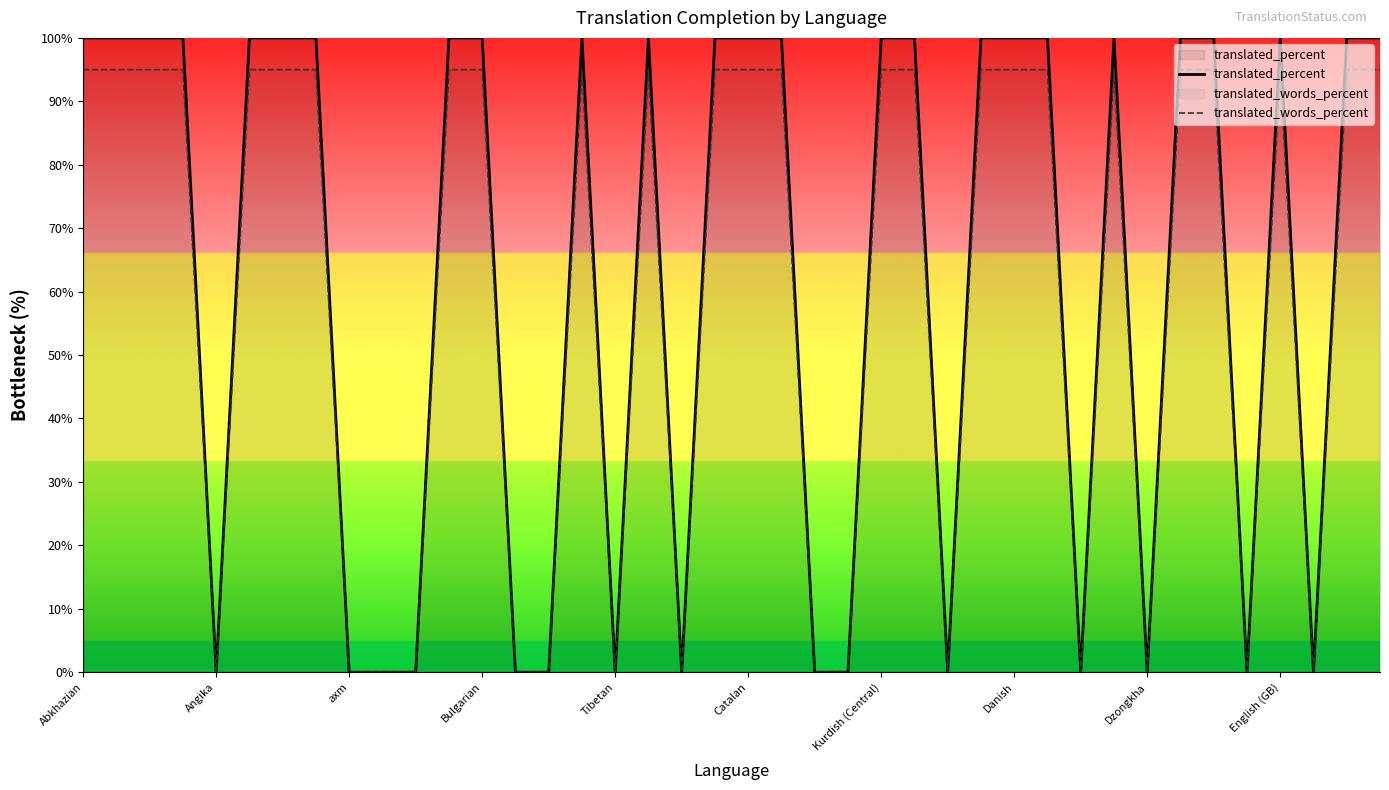

List the series in order of their peak value, lowest first.

translated_words_percent, translated_percent